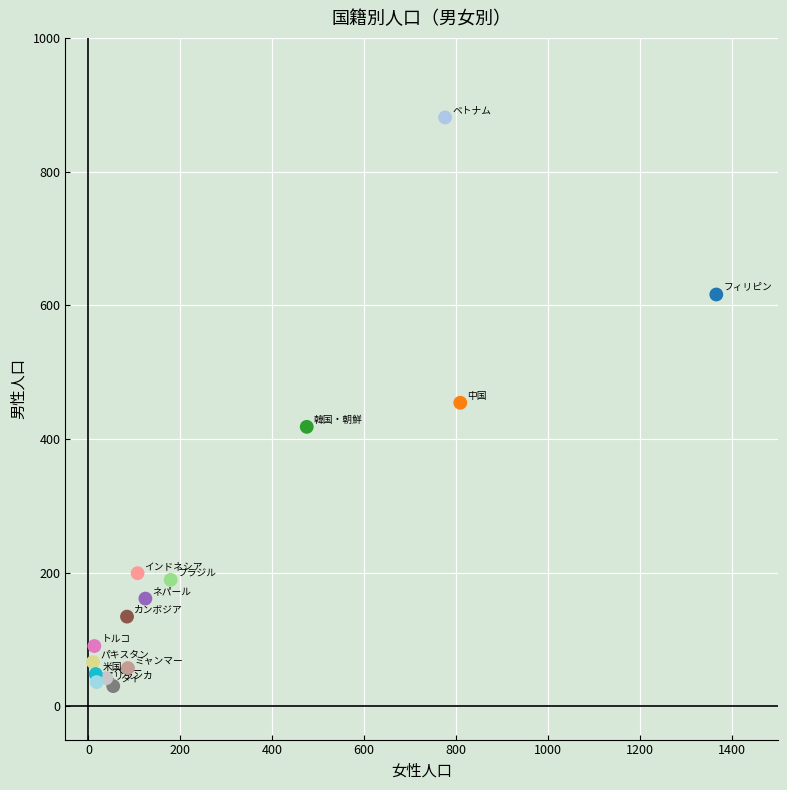

What is the range of Y values (max minus min)?

851